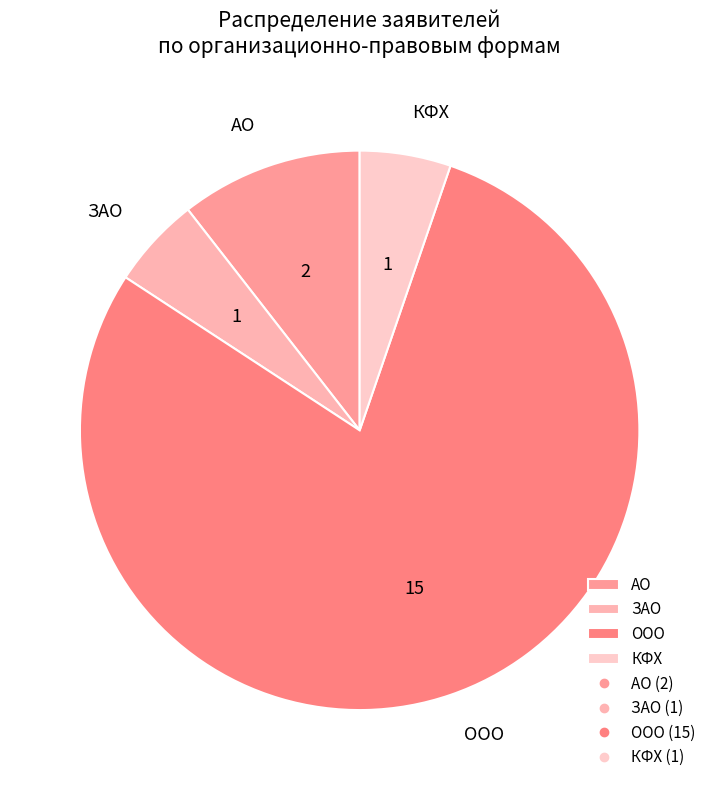

Count the number of slices in the pie.

4